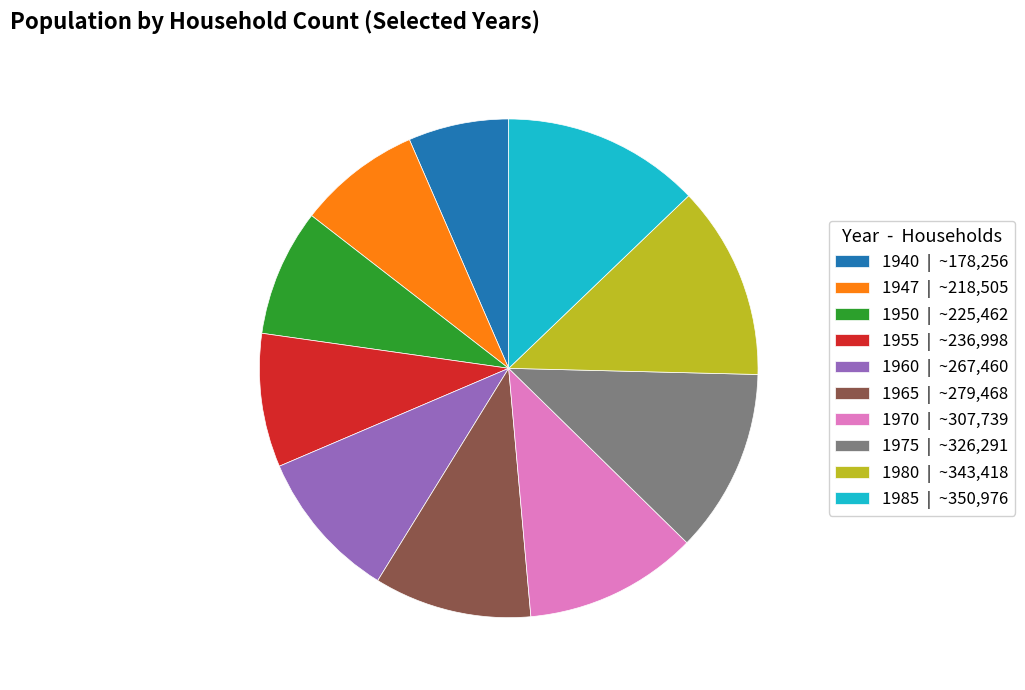

Approximately how many times larger is the value at 1970 | ~307,739 compared to 1960 | ~267,460?

1.2